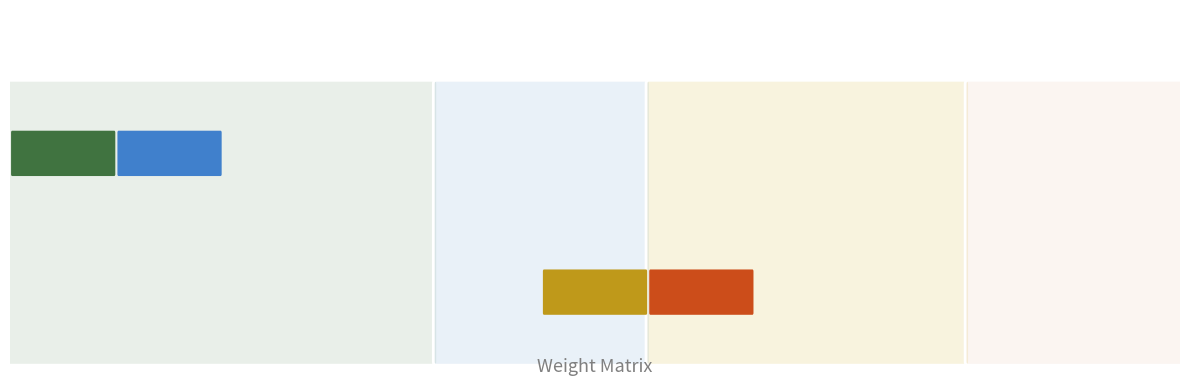

Is the value of Биточки особые at 2 greater than the value of Хлеб пшеничный (обед) at 4?

No